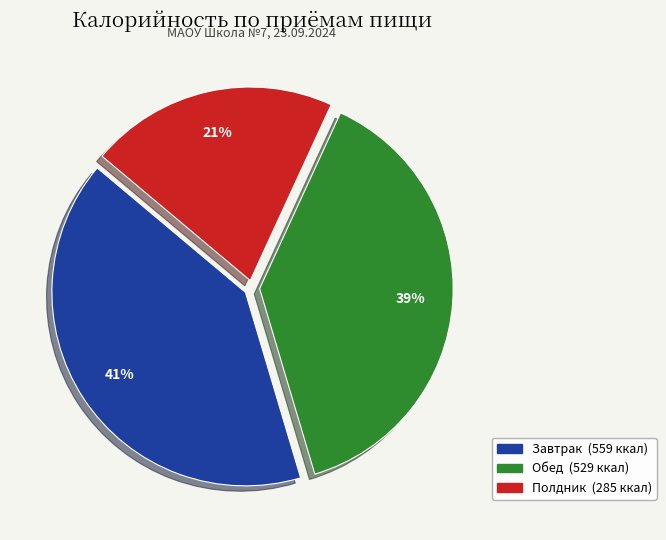

Is it true that Полдник is 36% of the pie?

False